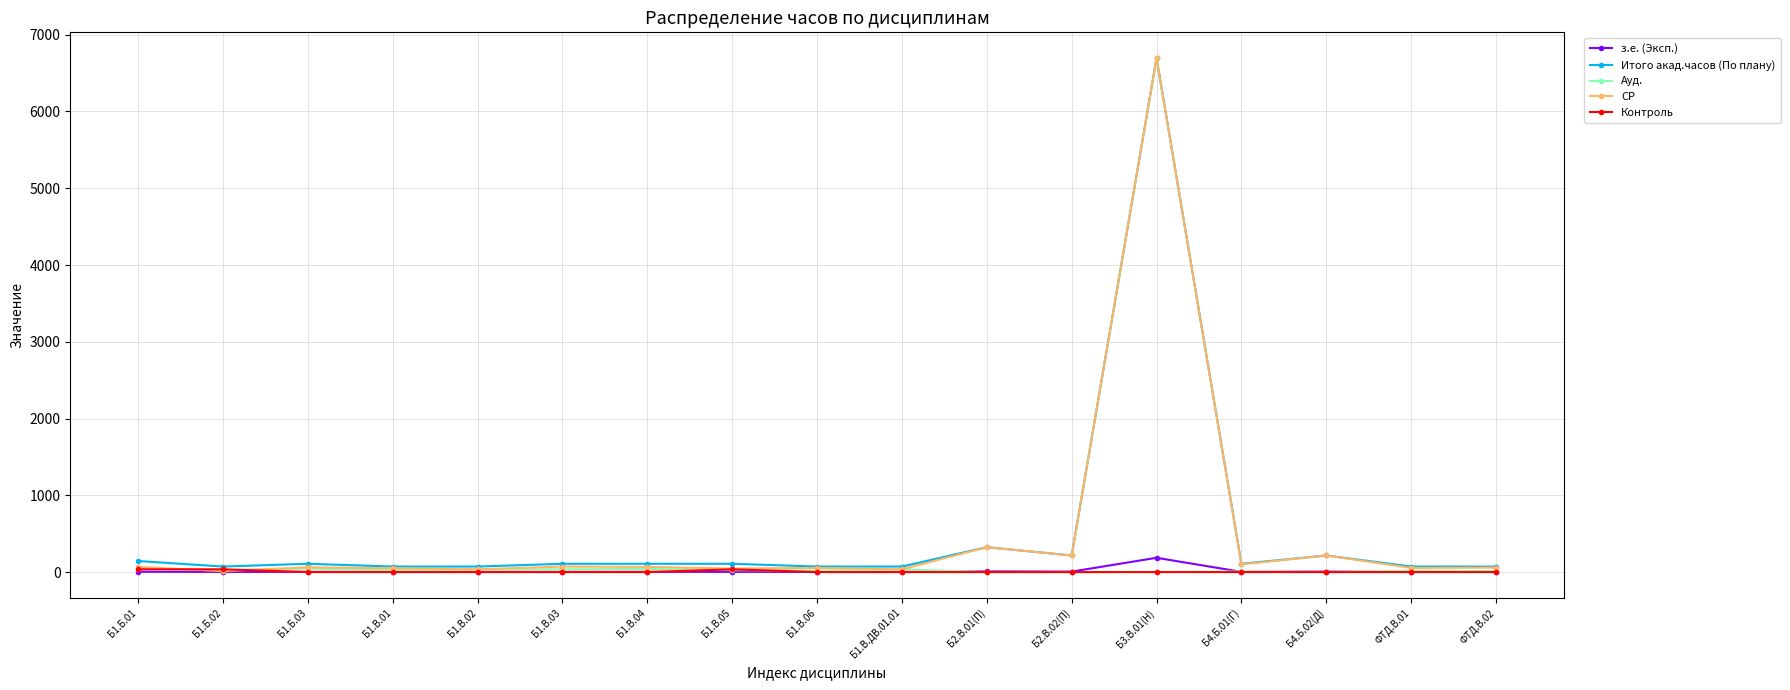

What is the sum of all з.е. (Эксп.) values?

240